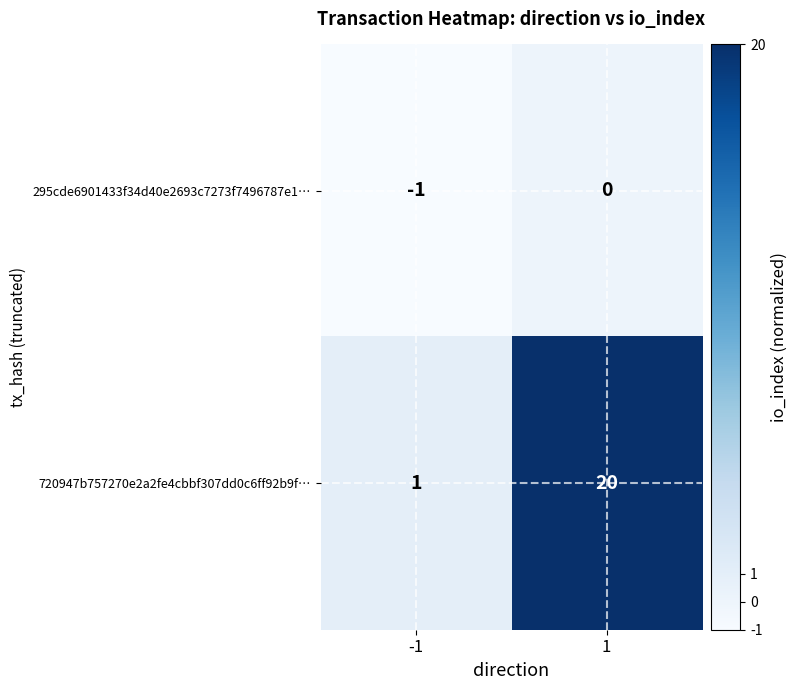

What is the spread (max minus min) of values at -1?

2